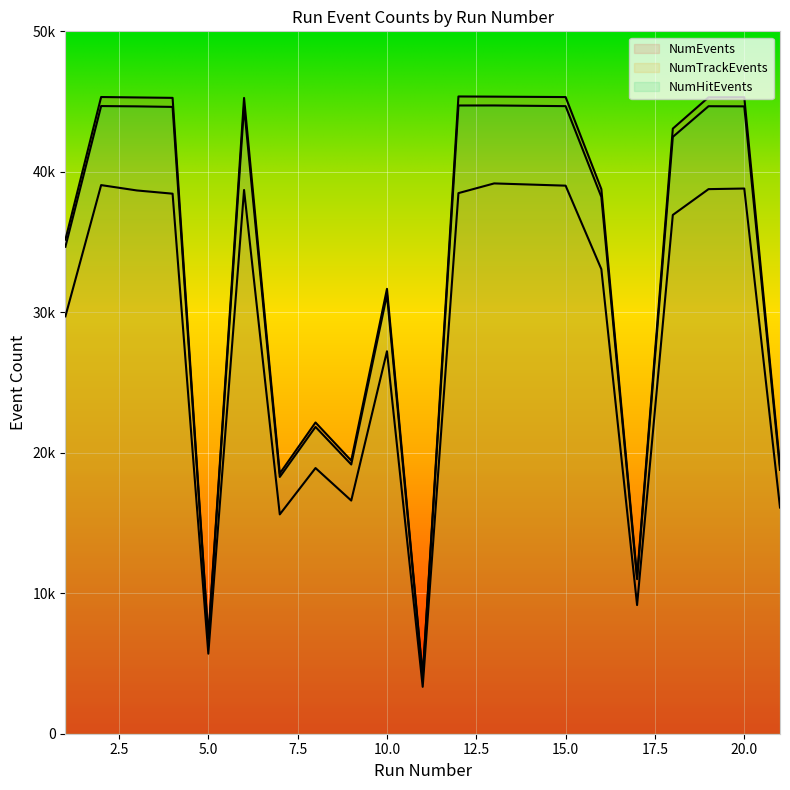

What is the difference between the NumTrackEvents values at 11 and 10?

23889